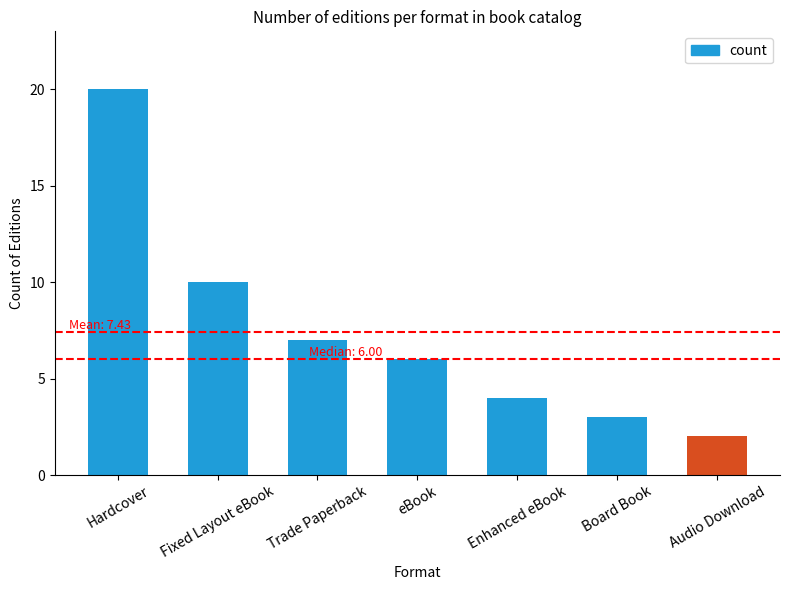

Which category has the lowest value across all series?

Audio Download